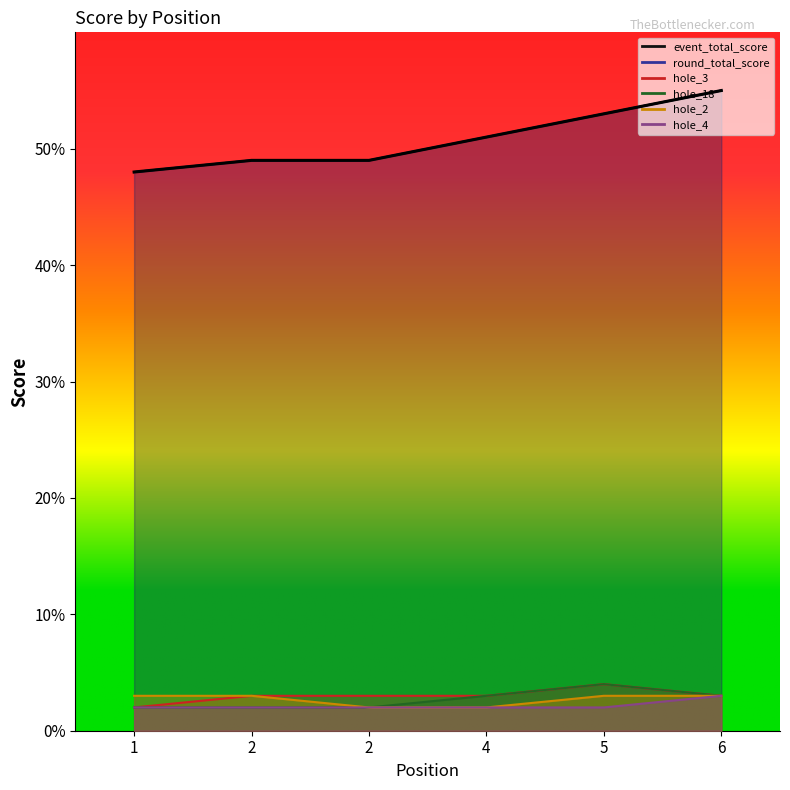

Rank the categories by hole_18 value from highest to lowest.

5, 4, 6, 1, 2, 2